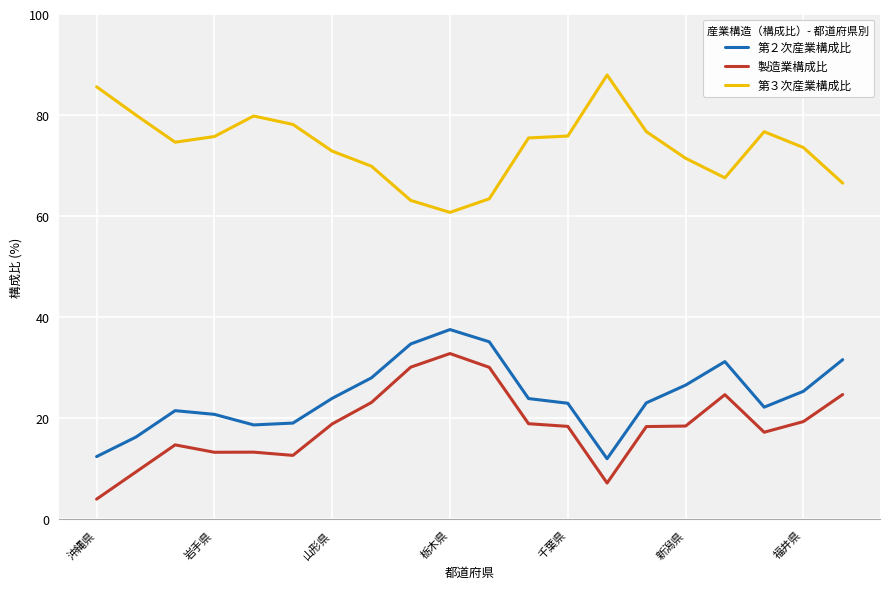

True or false: 第３次産業構成比 and 第２次産業構成比 cross at least once.

False